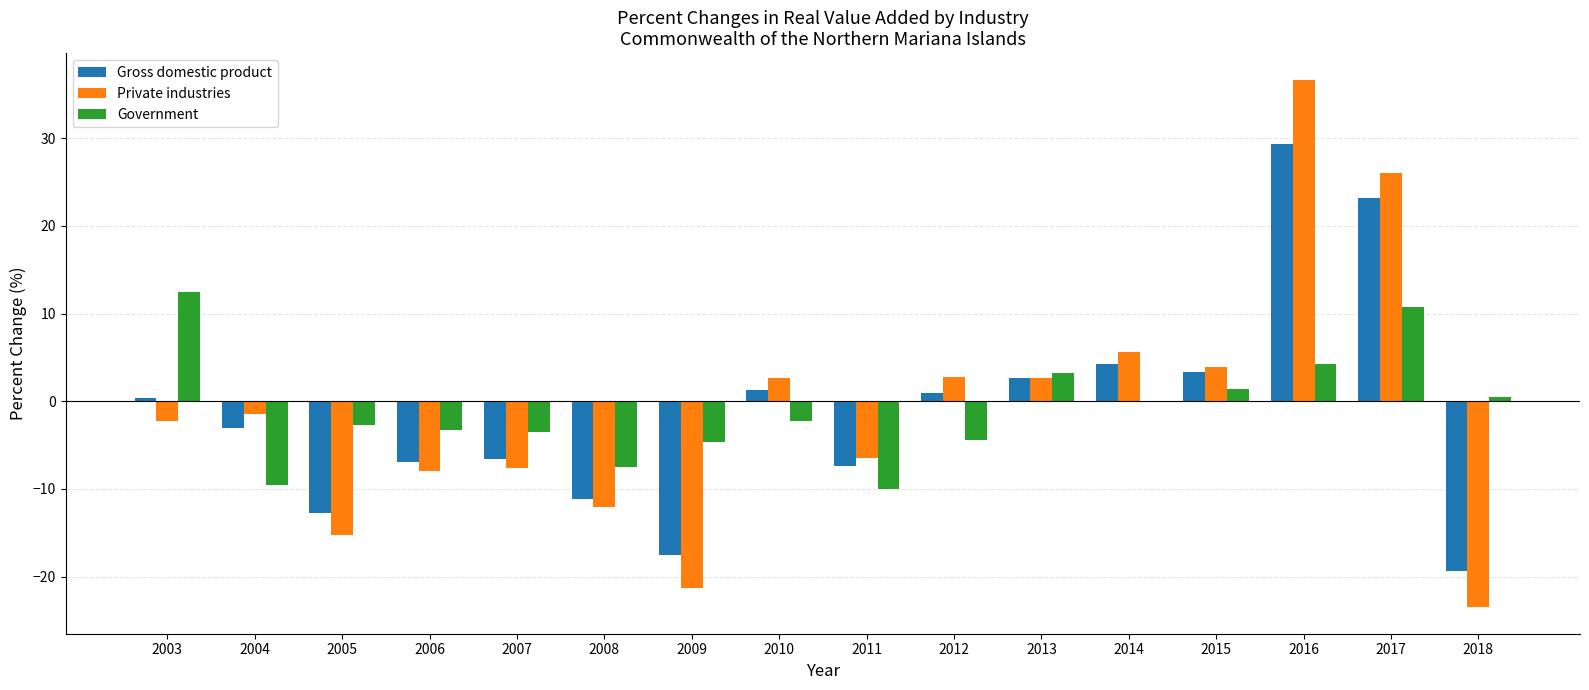

What is the maximum value shown in the chart?

36.7